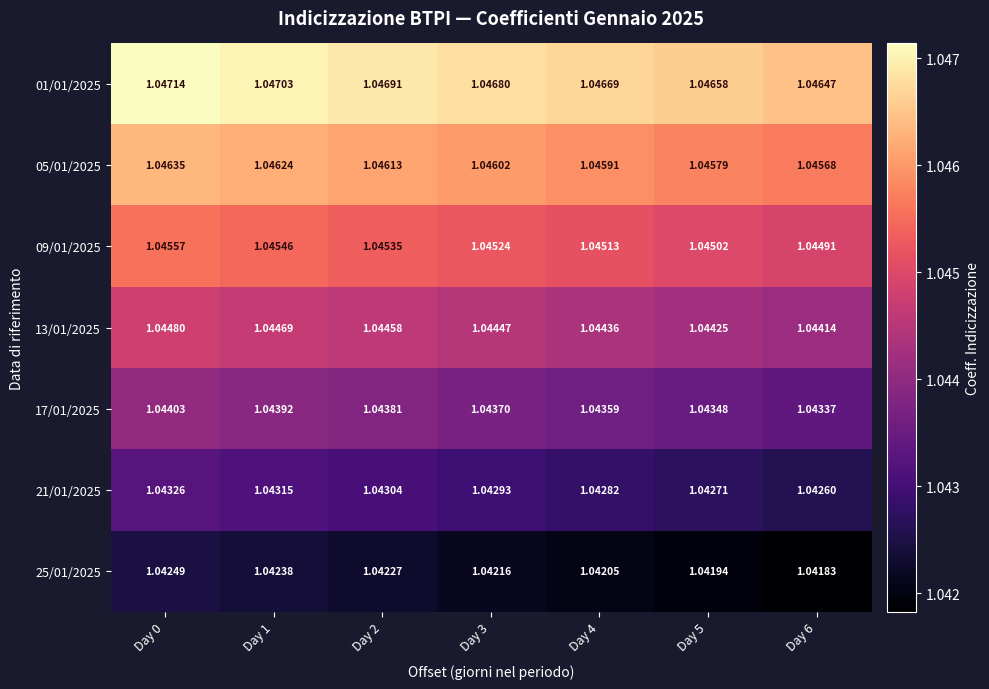

Is the value of 25/01/2025 at Day 3 greater than the value of 09/01/2025 at Day 3?

No